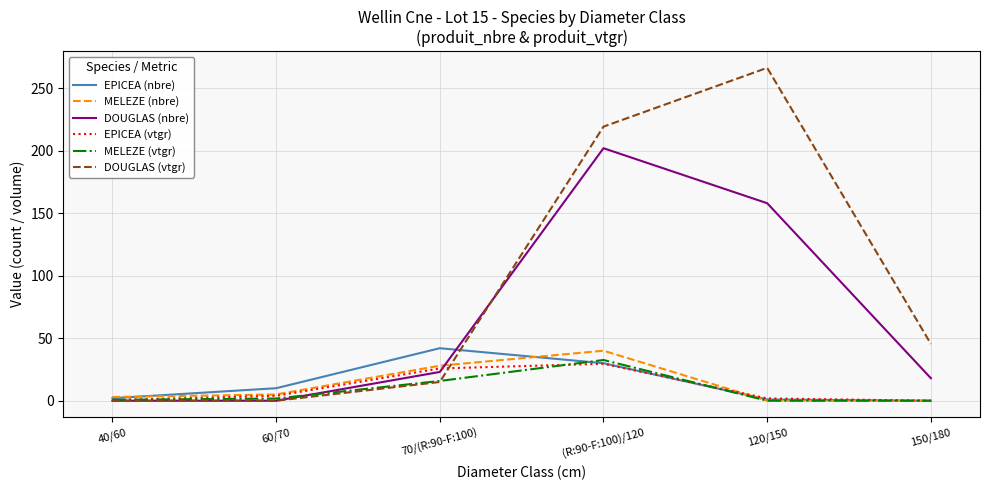

True or false: MELEZE (nbre) has a value of 28.0 at 70/(R:90-F:100).

True